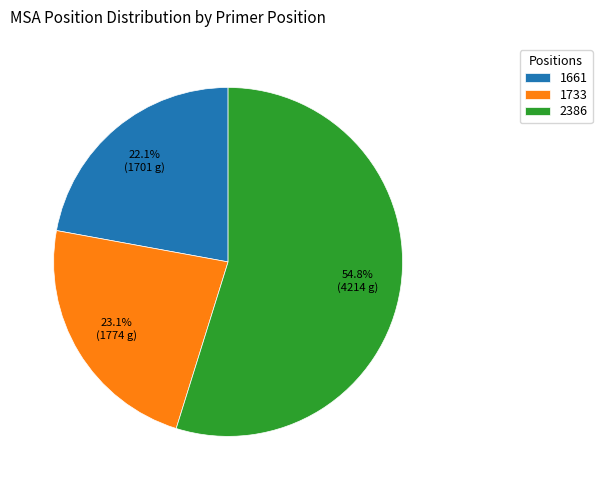

What is the ratio of the value at 2386 to the value at 1733?

2.4